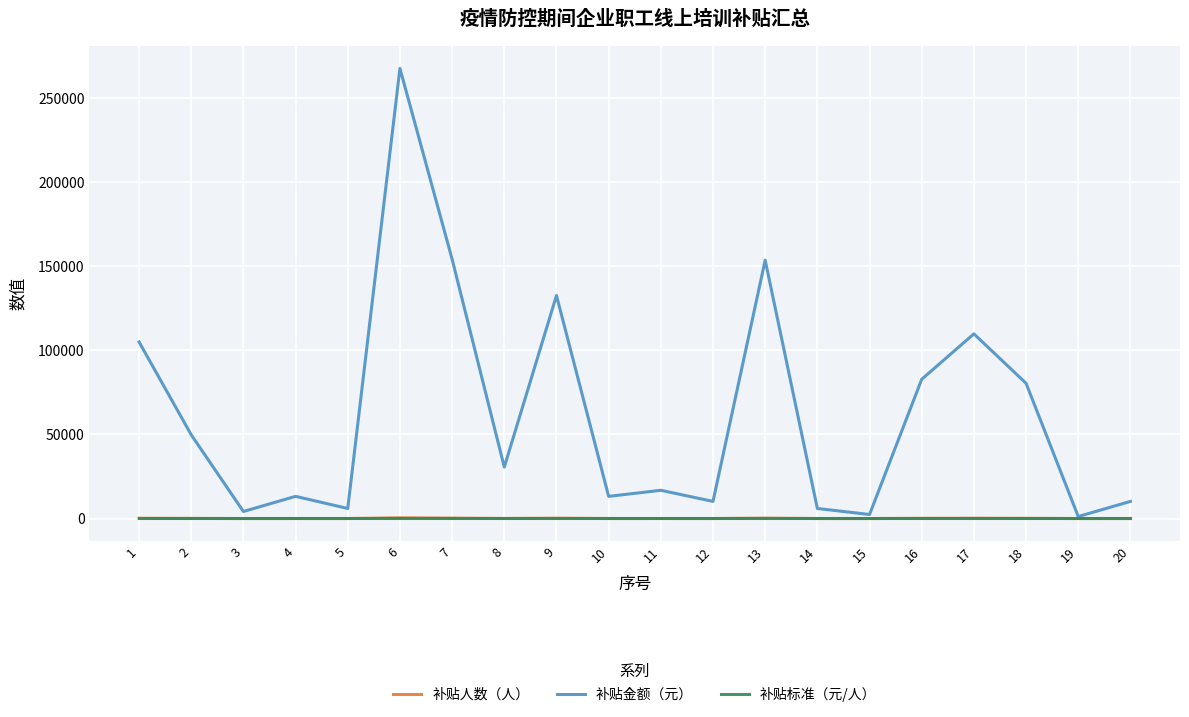

What is the maximum value shown in the chart?

267600